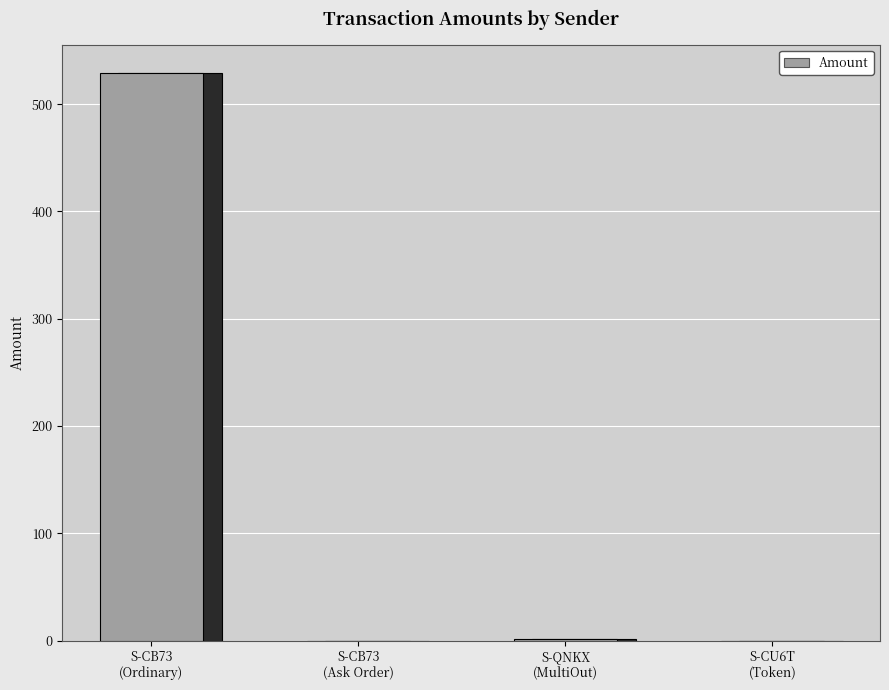

What value does the Fee series have at S-CB73-GK66-Y5Q3-54H4H (Ask)?

1.0